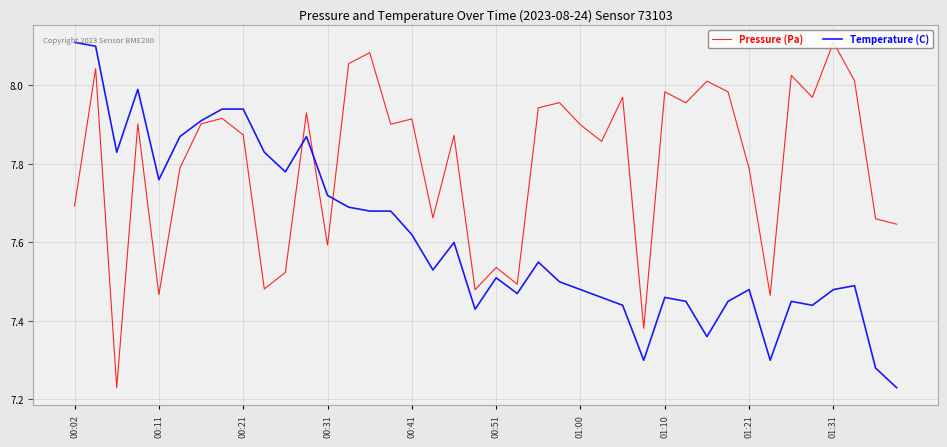

At how many categories does at least one series exceed 7?

40